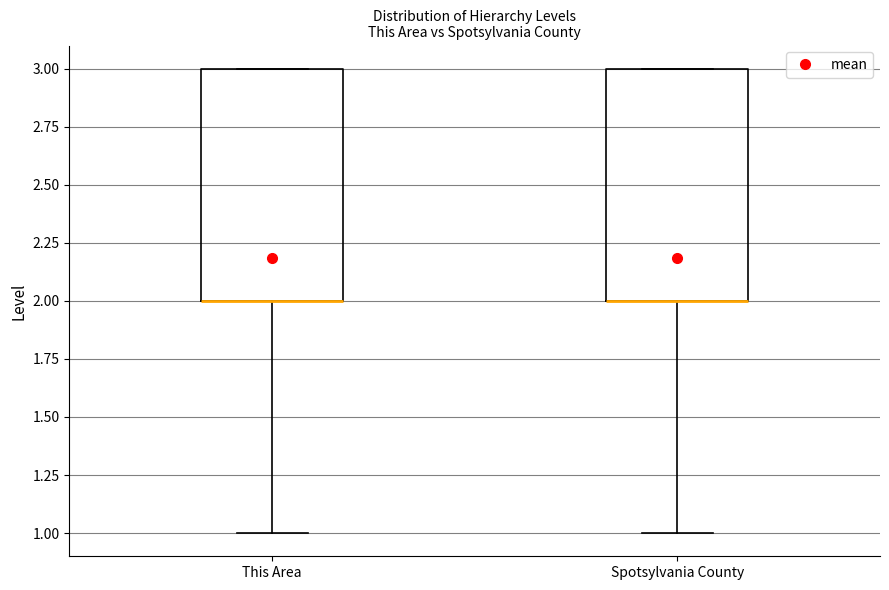

Reading left to right, transcribe this box plot: for each box, give where its median line is, the range the box spans, and where its two whiskers end, as read against the y-axis. The values are not printed on the chart, so give them approximately, as read against the axis.

This Area: median 2 (drawn on the box's lower edge), box 2 to 3, whiskers 1 to 3
Spotsylvania County: median 2 (drawn on the box's lower edge), box 2 to 3, whiskers 1 to 3